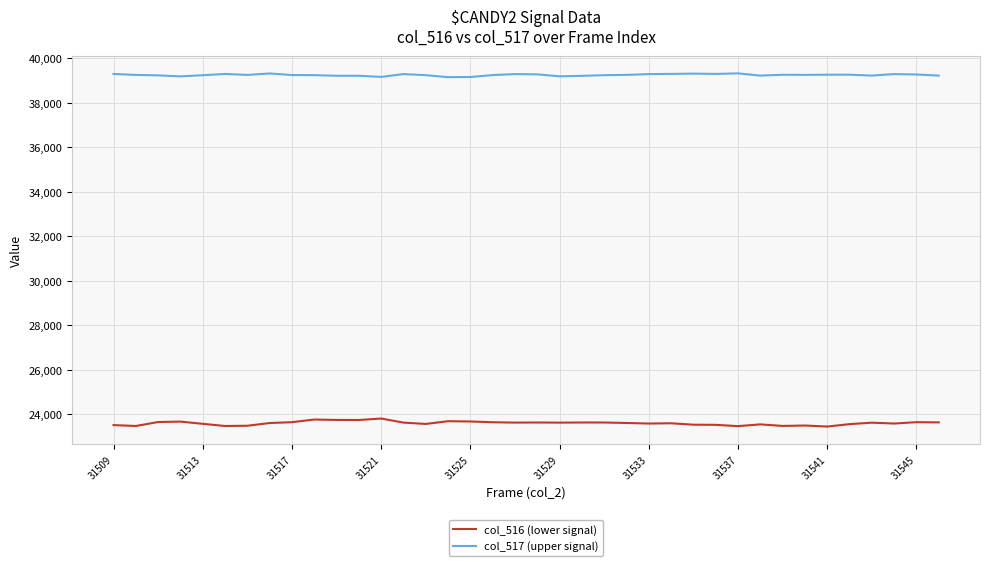

Which series has the largest total across all categories?

col_517 (upper signal)